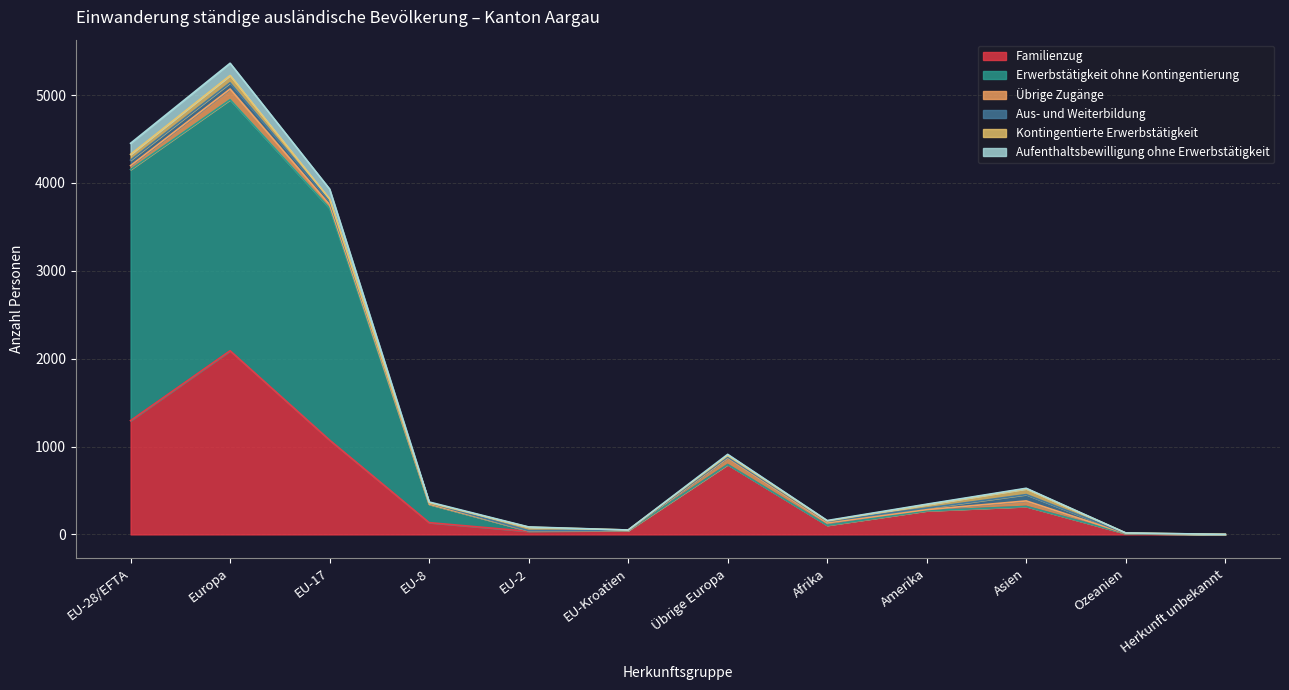

What position from the left is Herkunft unbekannt?

12